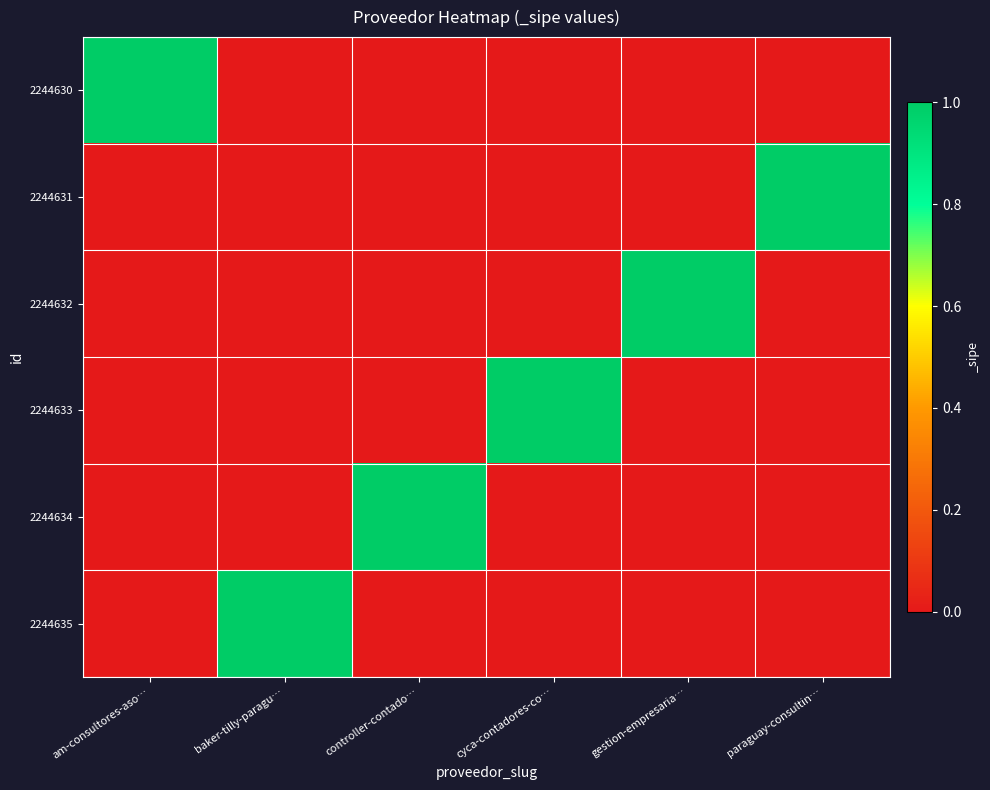

Reading left to right, transcribe all the data shown in this chart.

2244630: am-consultores-aso…=1	baker-tilly-paragu…=0	controller-contado…=0	cyca-contadores-co…=0	gestion-empresaria…=0	paraguay-consultin…=0
2244631: am-consultores-aso…=0	baker-tilly-paragu…=0	controller-contado…=0	cyca-contadores-co…=0	gestion-empresaria…=0	paraguay-consultin…=1
2244632: am-consultores-aso…=0	baker-tilly-paragu…=0	controller-contado…=0	cyca-contadores-co…=0	gestion-empresaria…=1	paraguay-consultin…=0
2244633: am-consultores-aso…=0	baker-tilly-paragu…=0	controller-contado…=0	cyca-contadores-co…=1	gestion-empresaria…=0	paraguay-consultin…=0
2244634: am-consultores-aso…=0	baker-tilly-paragu…=0	controller-contado…=1	cyca-contadores-co…=0	gestion-empresaria…=0	paraguay-consultin…=0
2244635: am-consultores-aso…=0	baker-tilly-paragu…=1	controller-contado…=0	cyca-contadores-co…=0	gestion-empresaria…=0	paraguay-consultin…=0